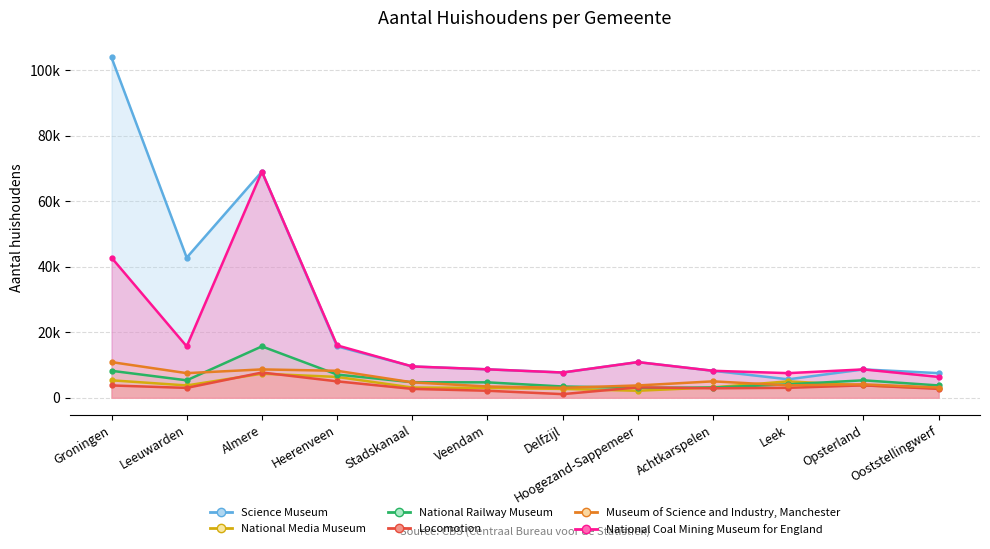

How many interior local valleys does the Locomotion series have?

3